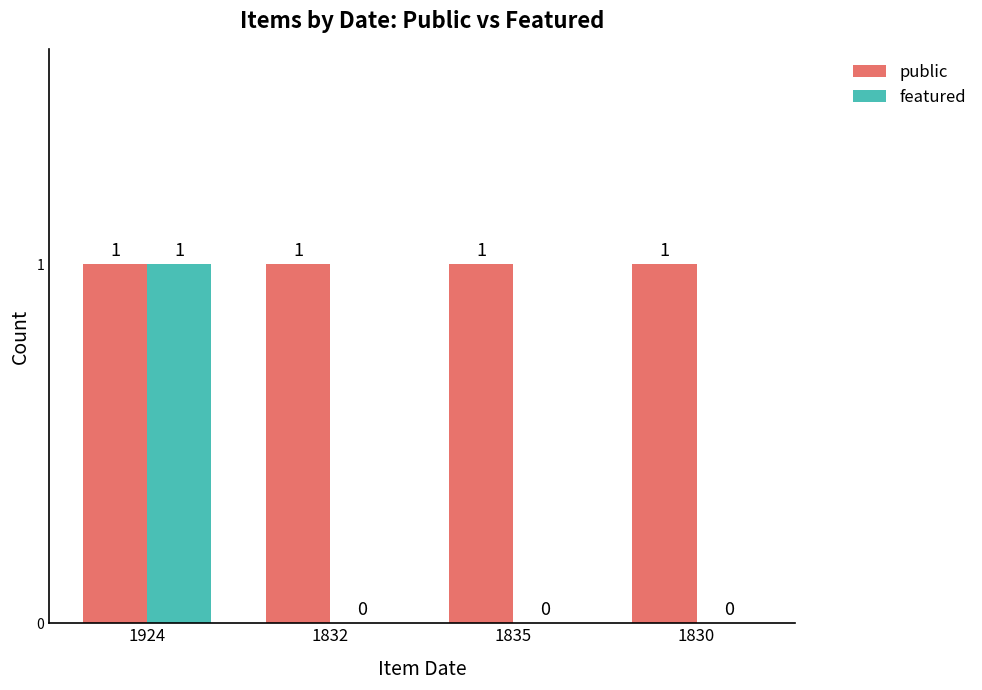

At which label does featured reach its peak?

1924